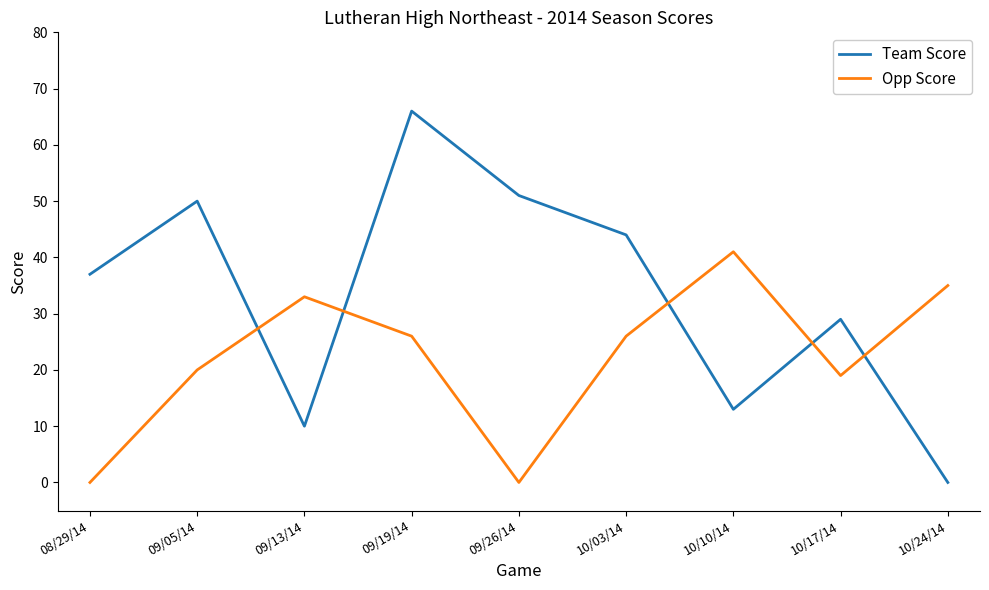

Where do Team Score and Opp Score first cross each other?

09/05/14 and 09/13/14